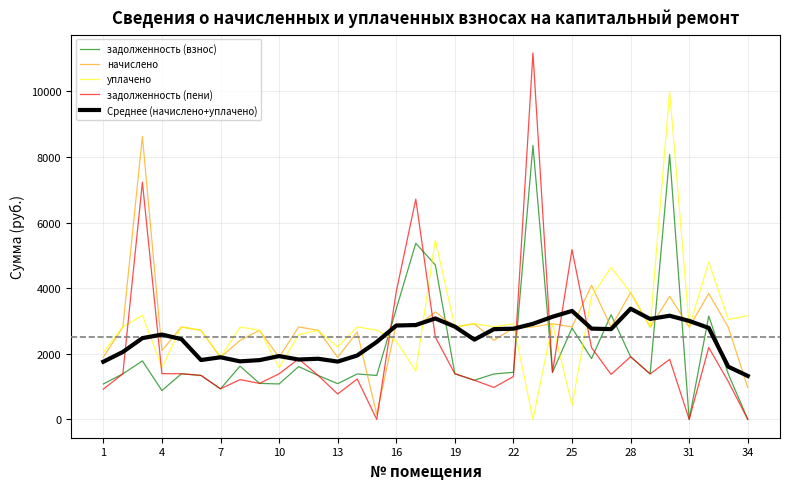

True or false: начислено and задолженность (пени) intersect in this chart.

True